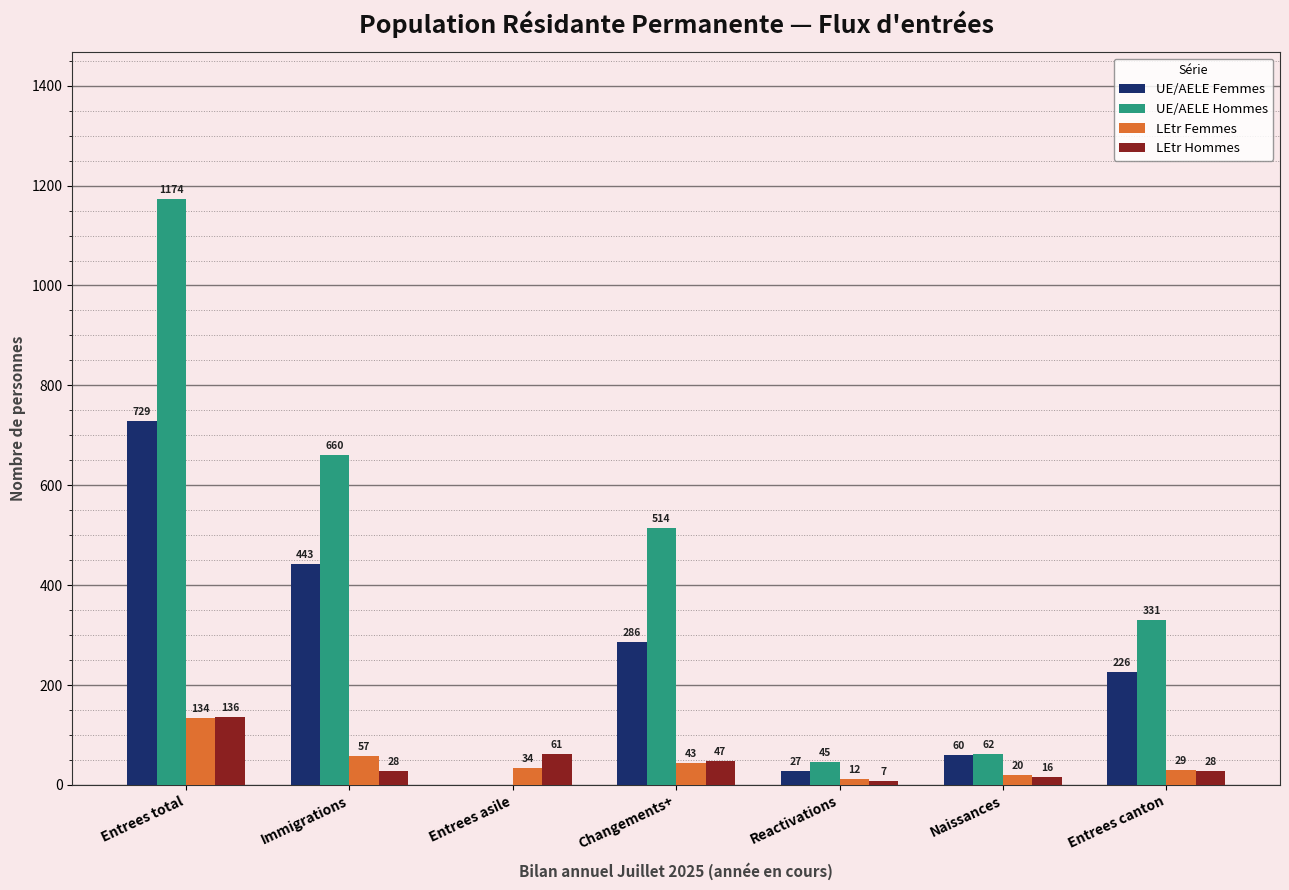

At which label does UE/AELE Femmes reach its peak?

Entrees total